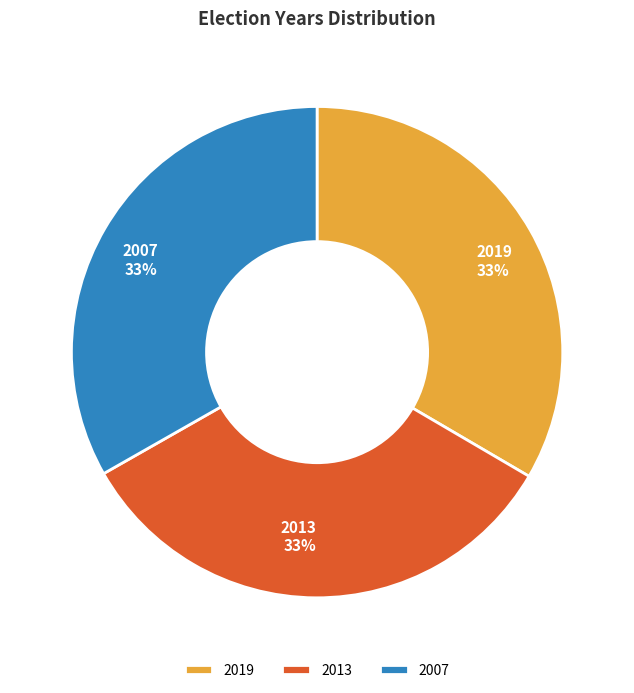

To the nearest percent, what is the combined percentage of 2019 and 2007?

67%